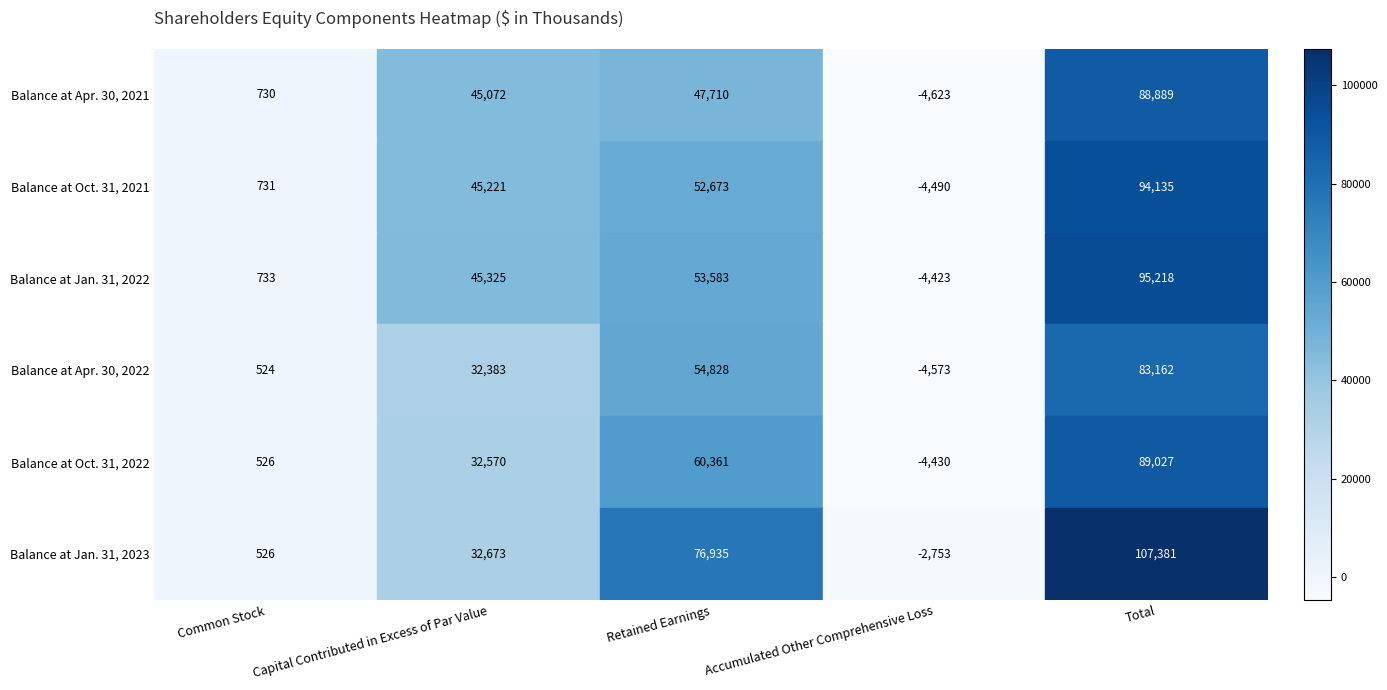

Rank the series at Accumulated Other Comprehensive Loss from highest to lowest value.

Balance at Jan. 31, 2023, Balance at Jan. 31, 2022, Balance at Oct. 31, 2022, Balance at Oct. 31, 2021, Balance at Apr. 30, 2022, Balance at Apr. 30, 2021